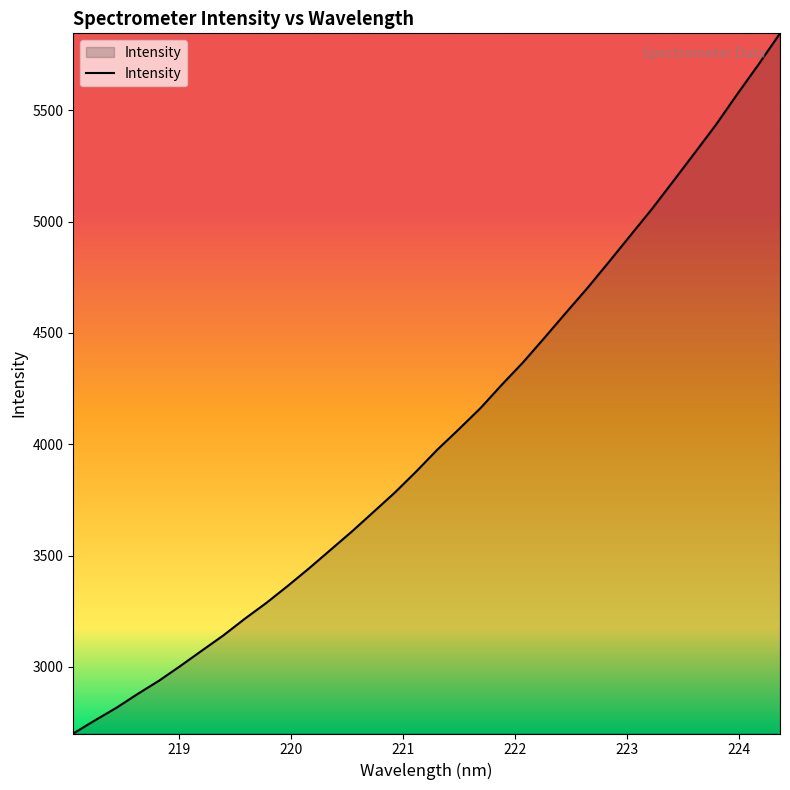

What is the maximum value shown in the chart?

5845.7